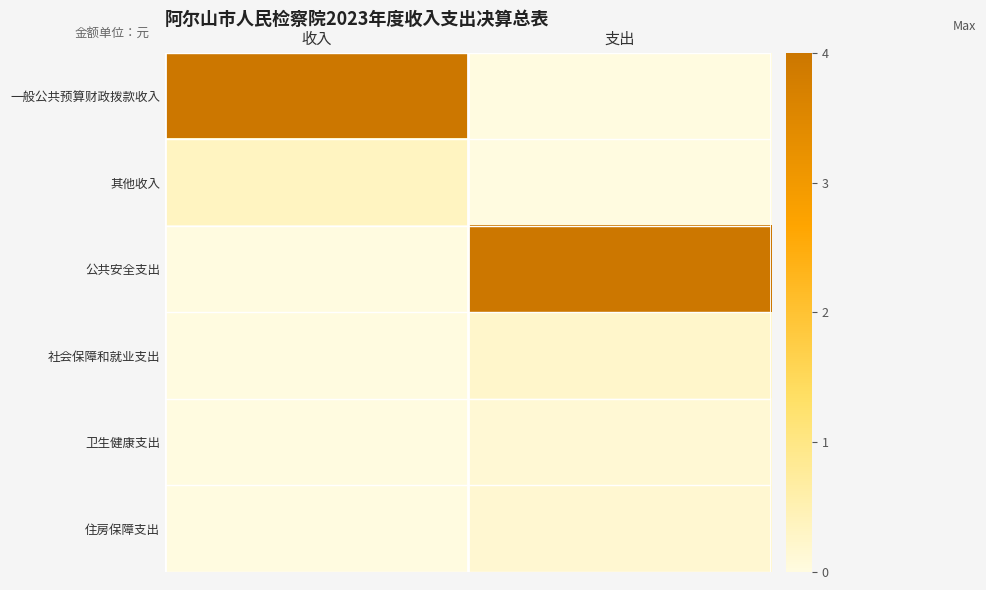

Which series changed the most between 收入 and 支出?

一般公共预算财政拨款收入